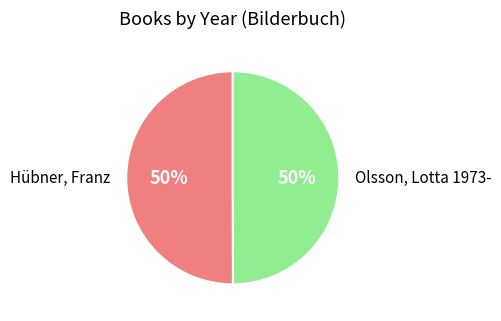

Is the sum of Olsson, Lotta 1973- and Hübner, Franz greater than half?

Yes